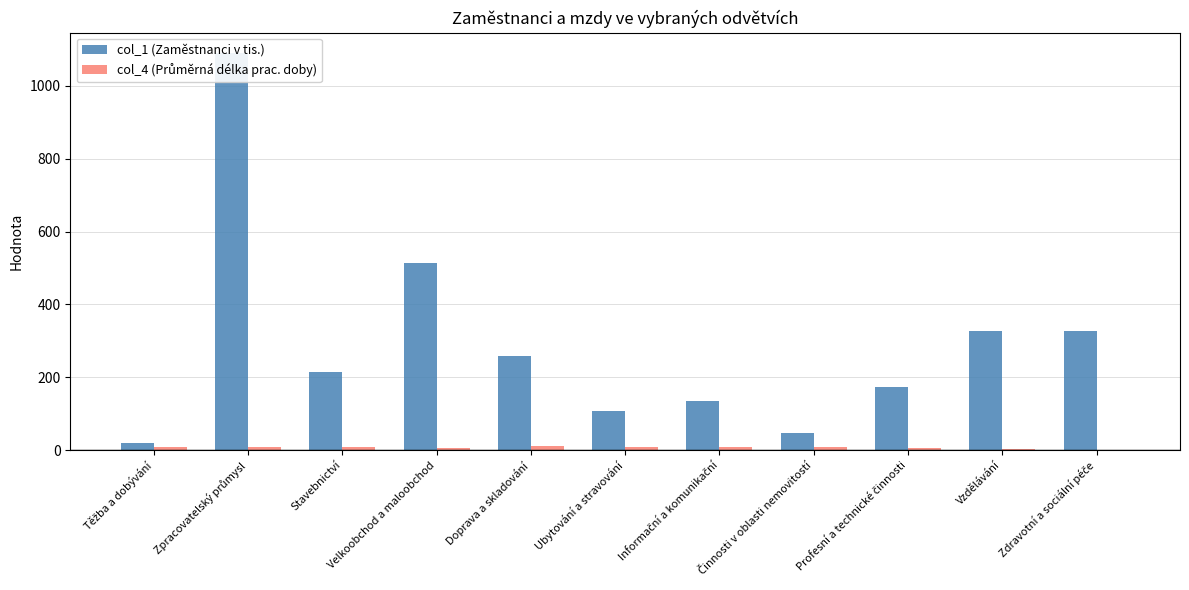

Which series has the largest total across all categories?

col_1 (Zaměstnanci v tis.)